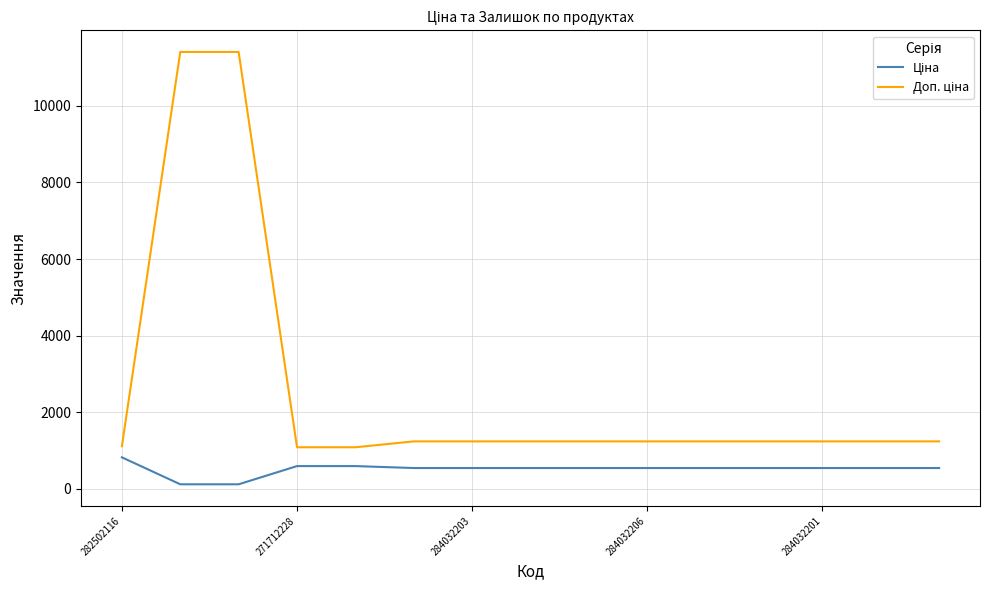

What is the maximum value shown in the chart?

11410.0